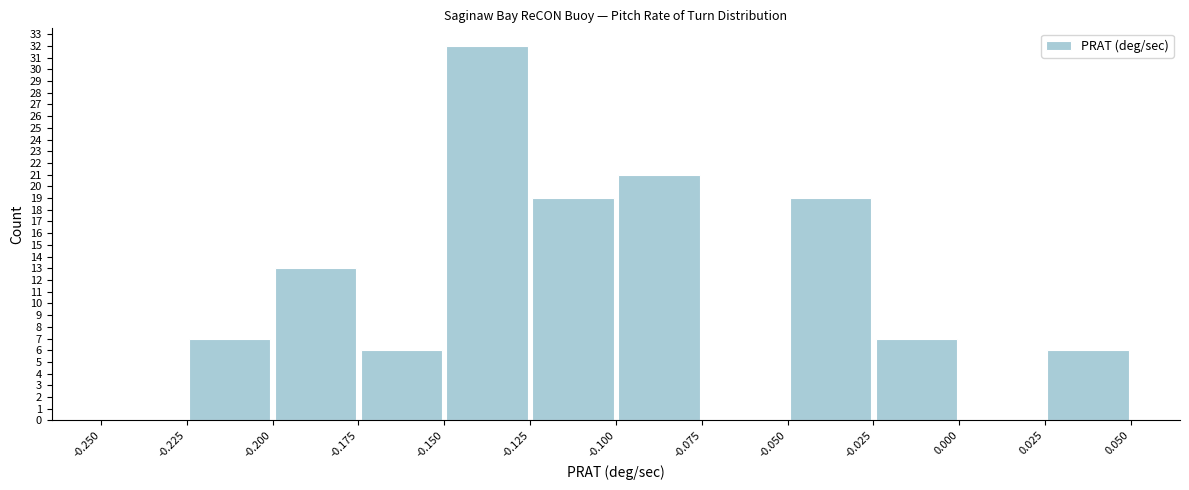

How tall is the bar that spans -0.100 to -0.075 on the x-axis? The values are not printed on the chart, so give them approximately, as read against the axis.

21